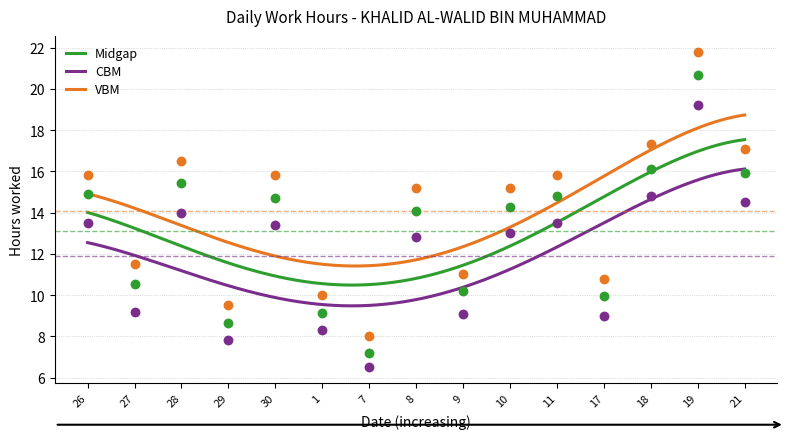

Which series contains the highest Y value?

VBM